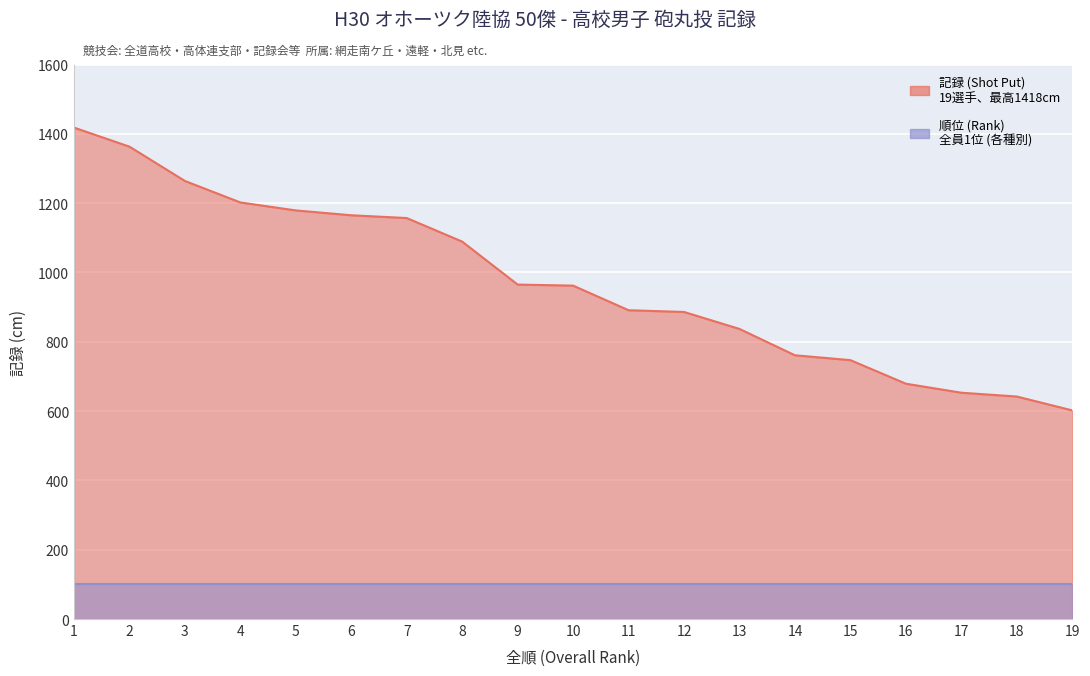

What is the minimum value shown in the chart?

602